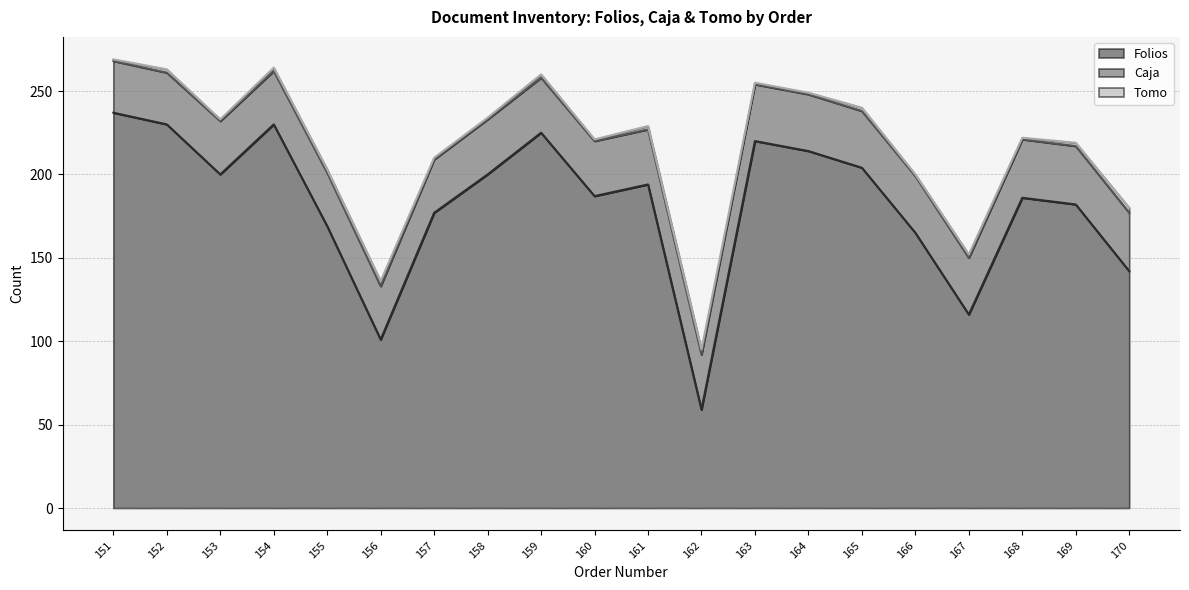

Between 159 and 165, which is larger?

159